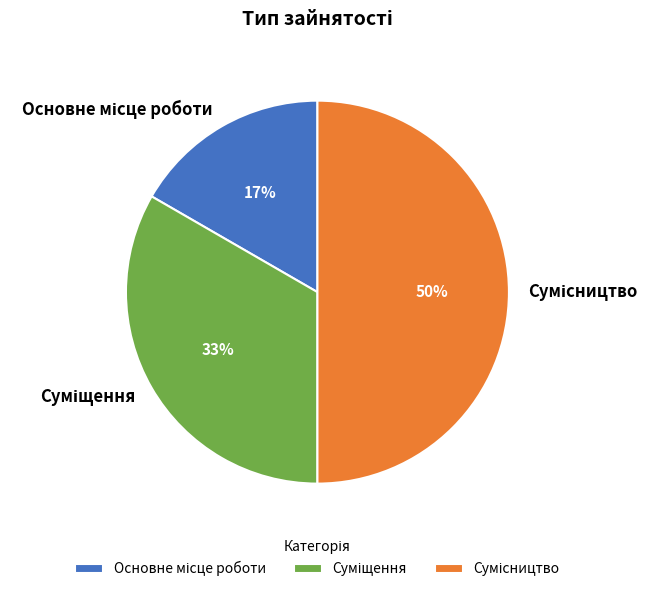

To the nearest percent, what is the difference between the largest and smallest slice percentages?

33%